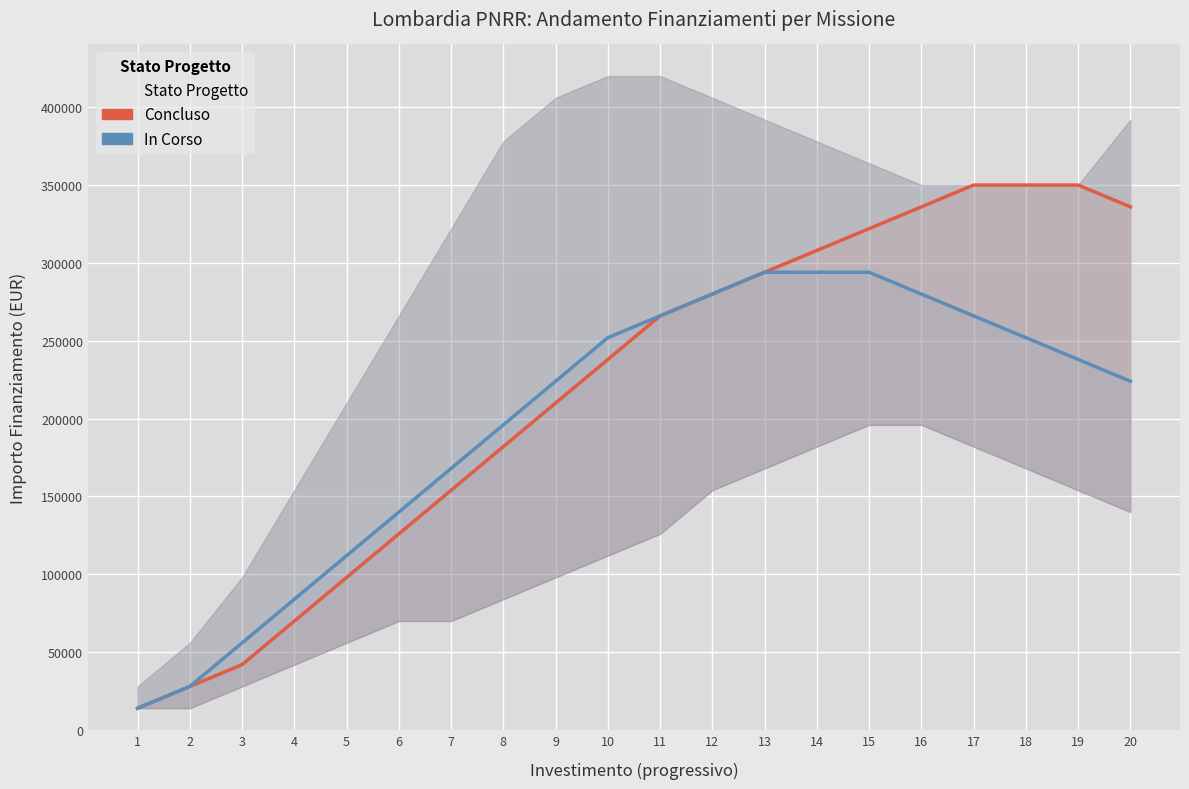

Is this an area chart (filled region under the line)?

No